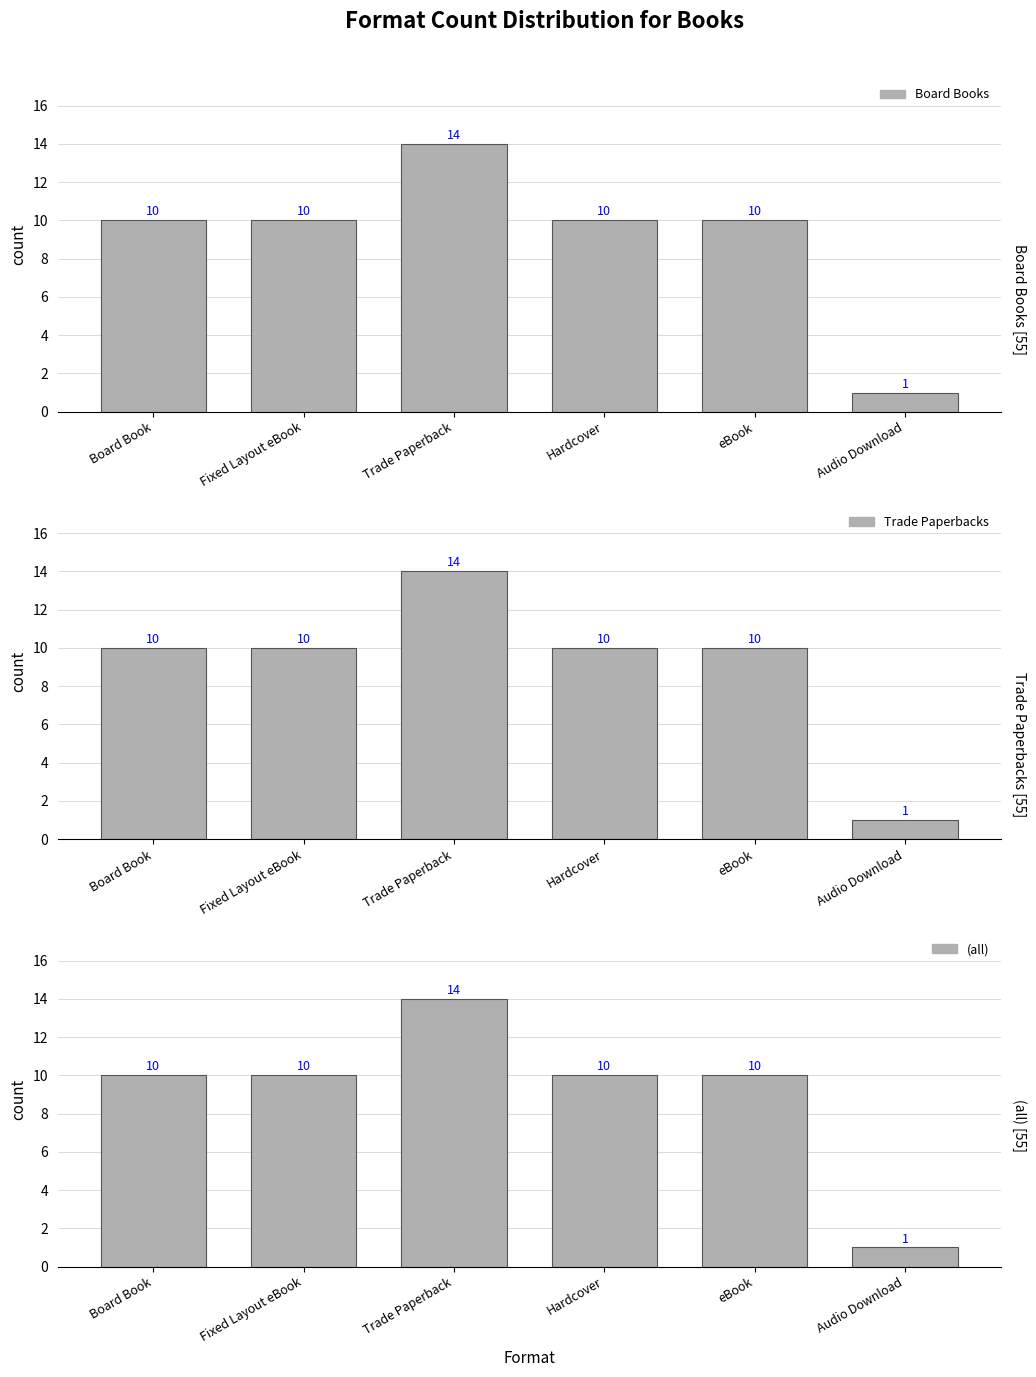

What is the label of the 5th bar from the left?

eBook